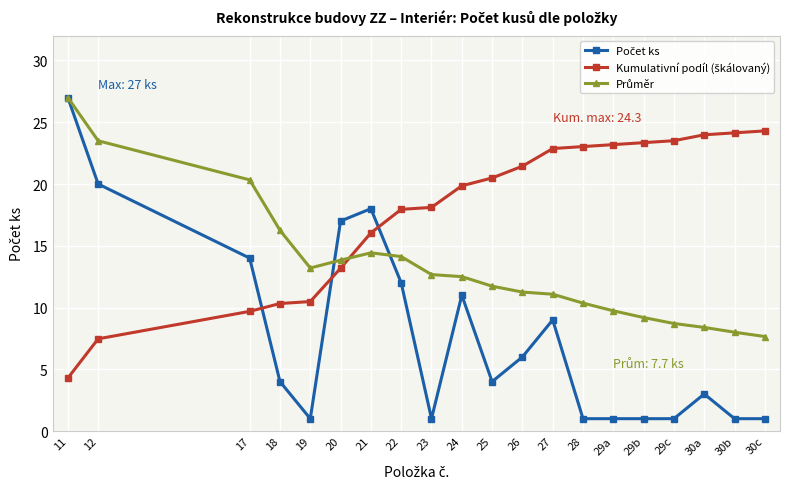

What is the spread (max minus min) of values at 21?

3.6